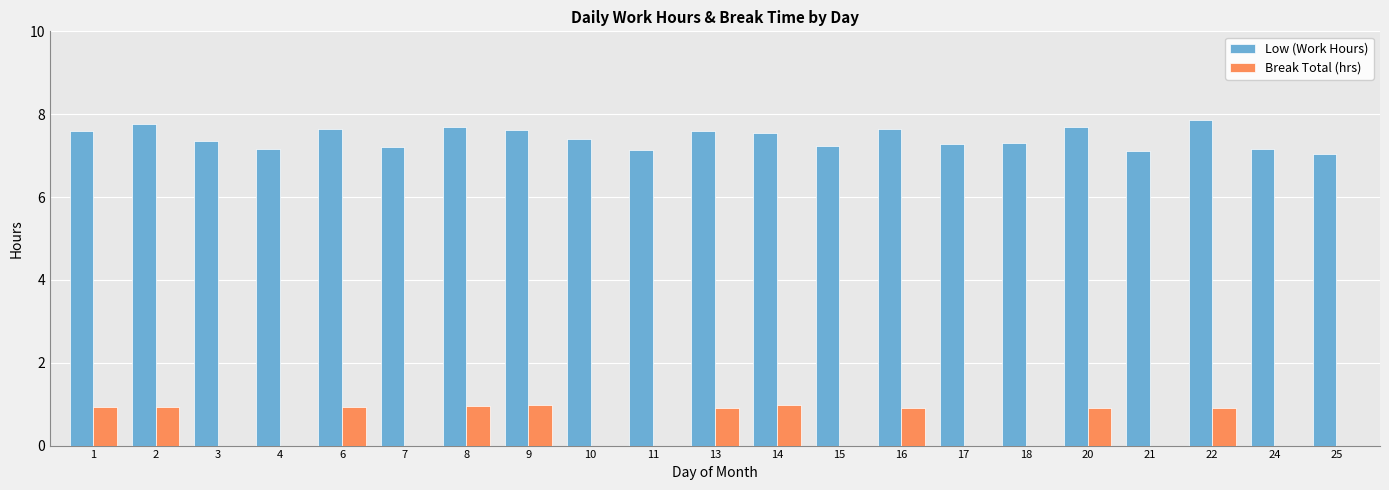

What is the sum of all Low (Work Hours) values?

156.1